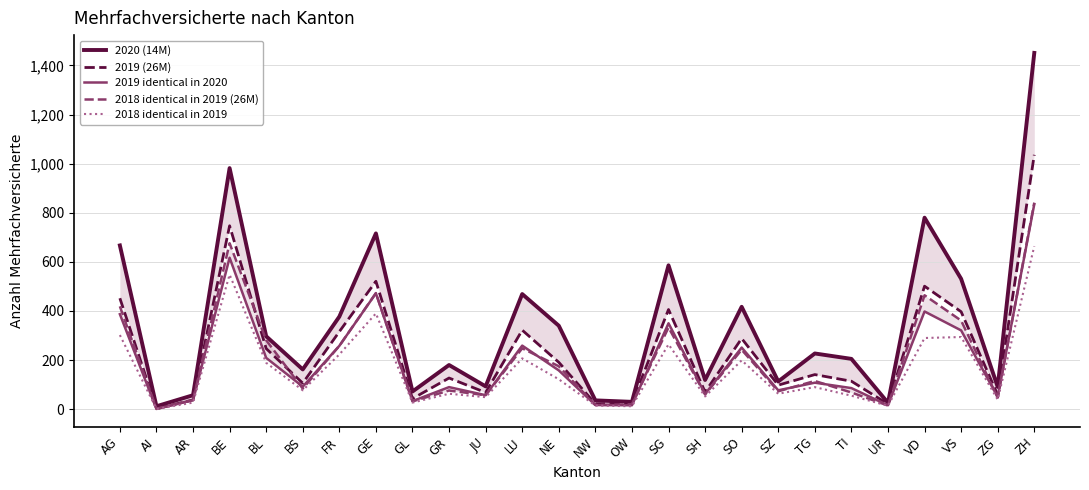

Between which two adjacent categories do 2018 identical in 2019 (26M) and 2019 identical in 2020 first intersect?

BL and BS